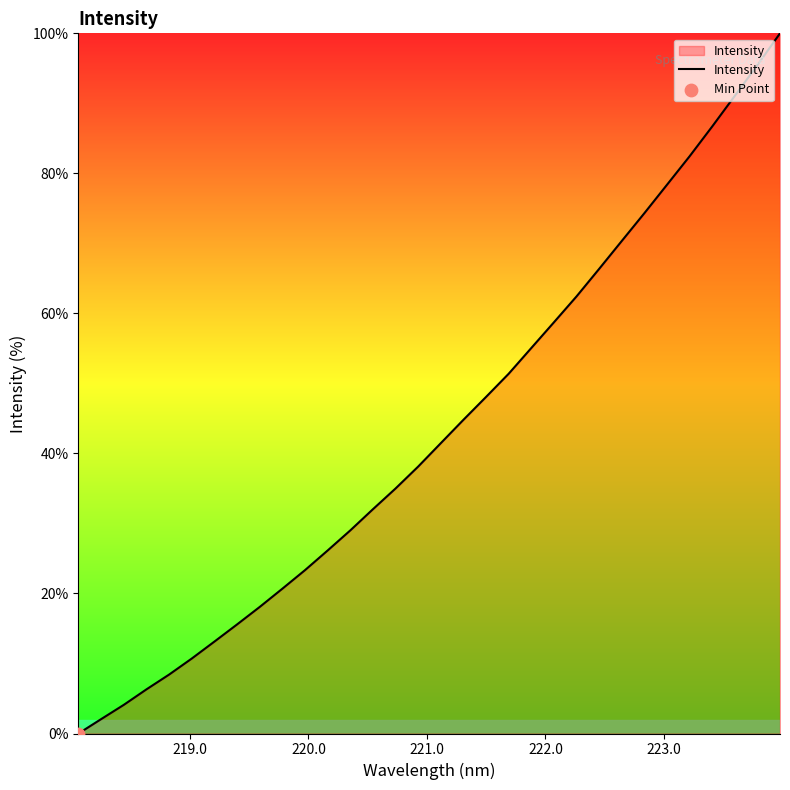

What is the difference between the maximum and minimum values?

100.0